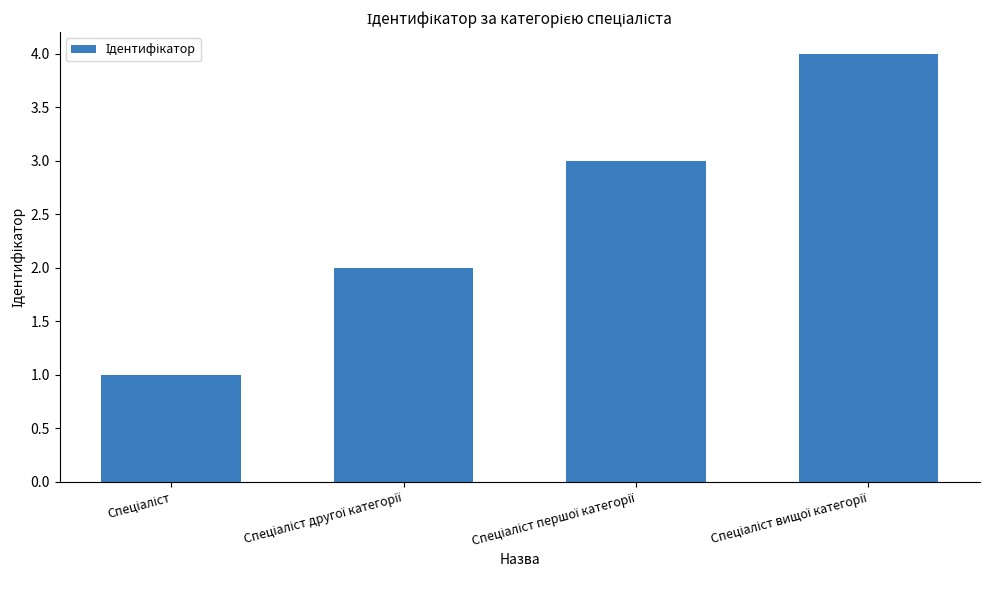

What is the greatest value displayed?

4